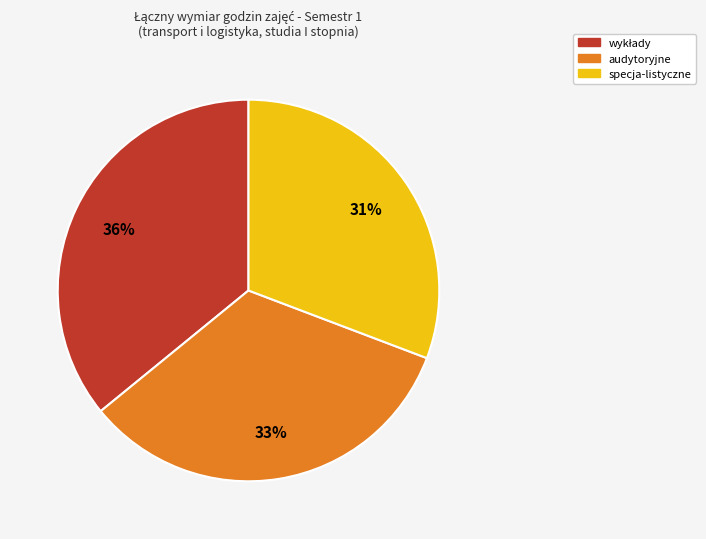

To the nearest percent, what is the difference between the largest and smallest slice percentages?

5%